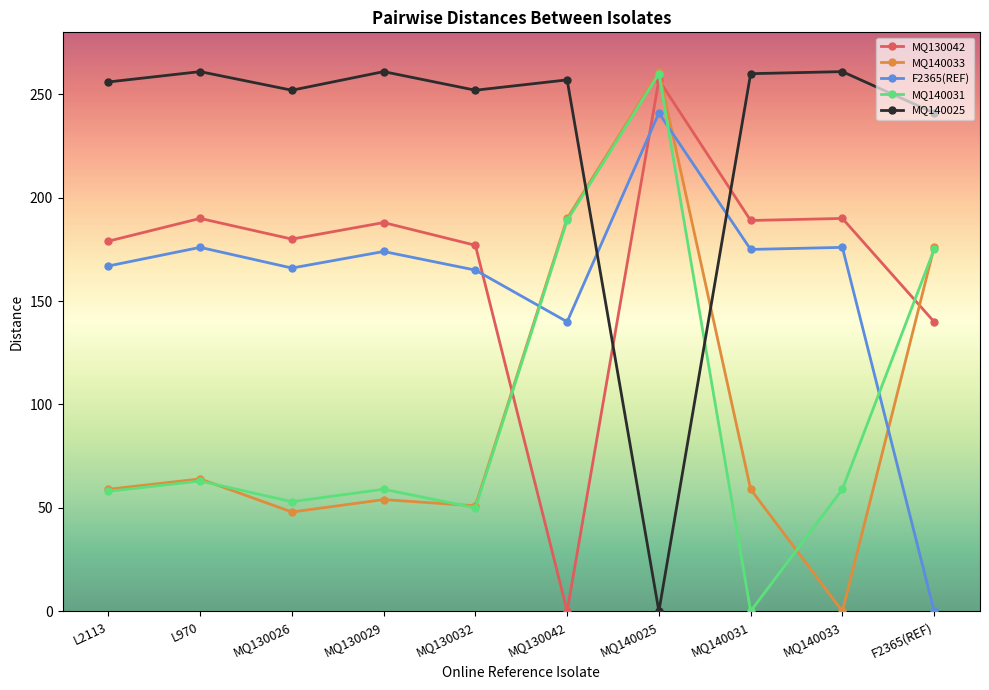

Does the chart display data point markers on the line(s)?

Yes